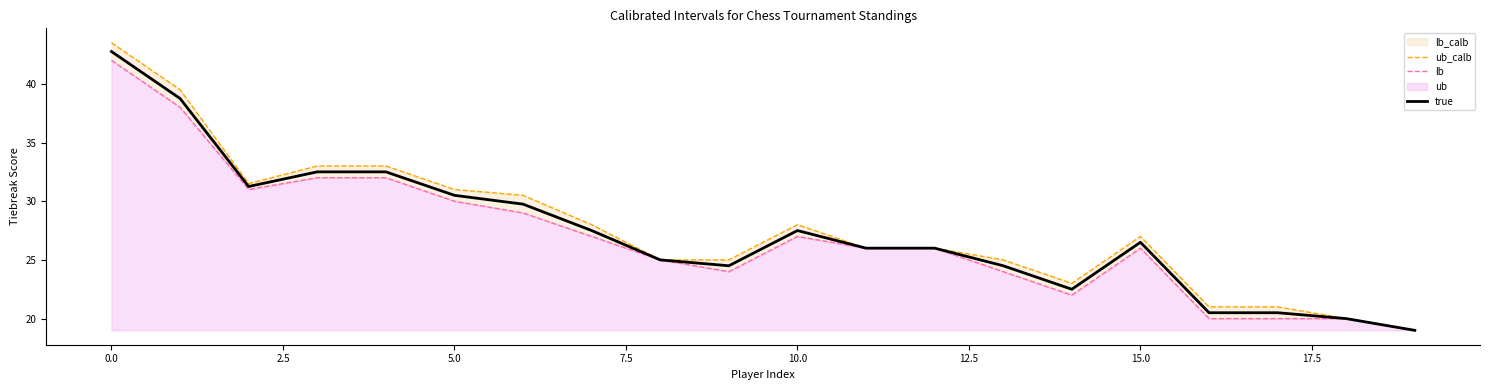

What is the maximum value for true?

42.8